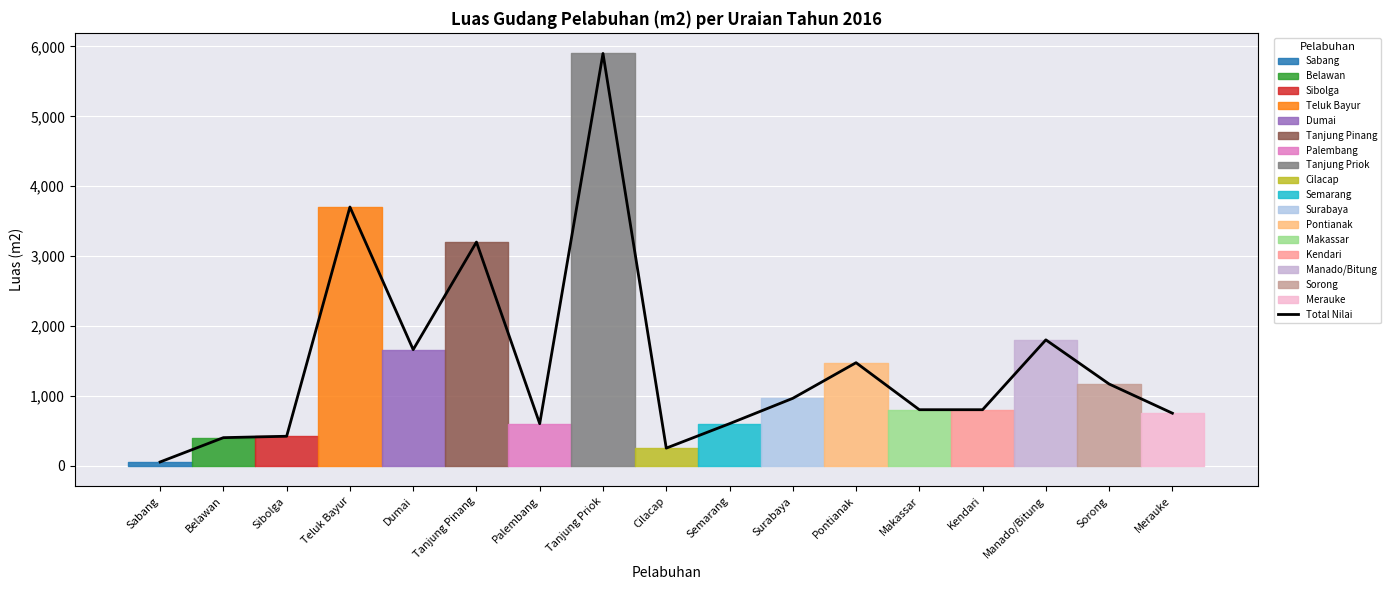

List the labels in order of value, largest first.

Tanjung Priok, Teluk Bayur, Tanjung Pinang, Manado/Bitung, Dumai, Pontianak, Sorong, Surabaya, Makassar, Kendari, Merauke, Palembang, Semarang, Sibolga, Belawan, Cilacap, Sabang